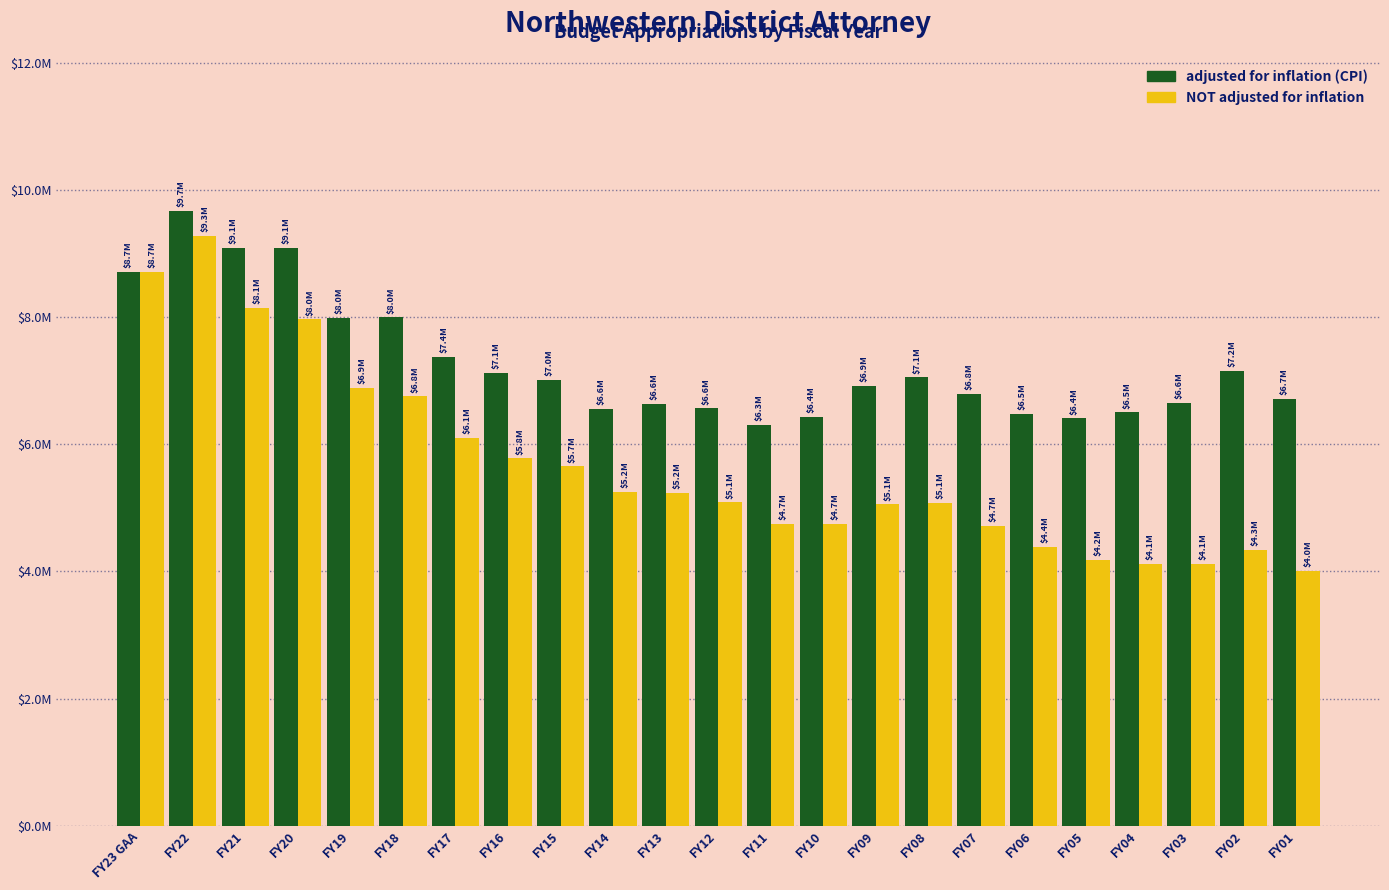

Does the chart contain stacked bars?

No